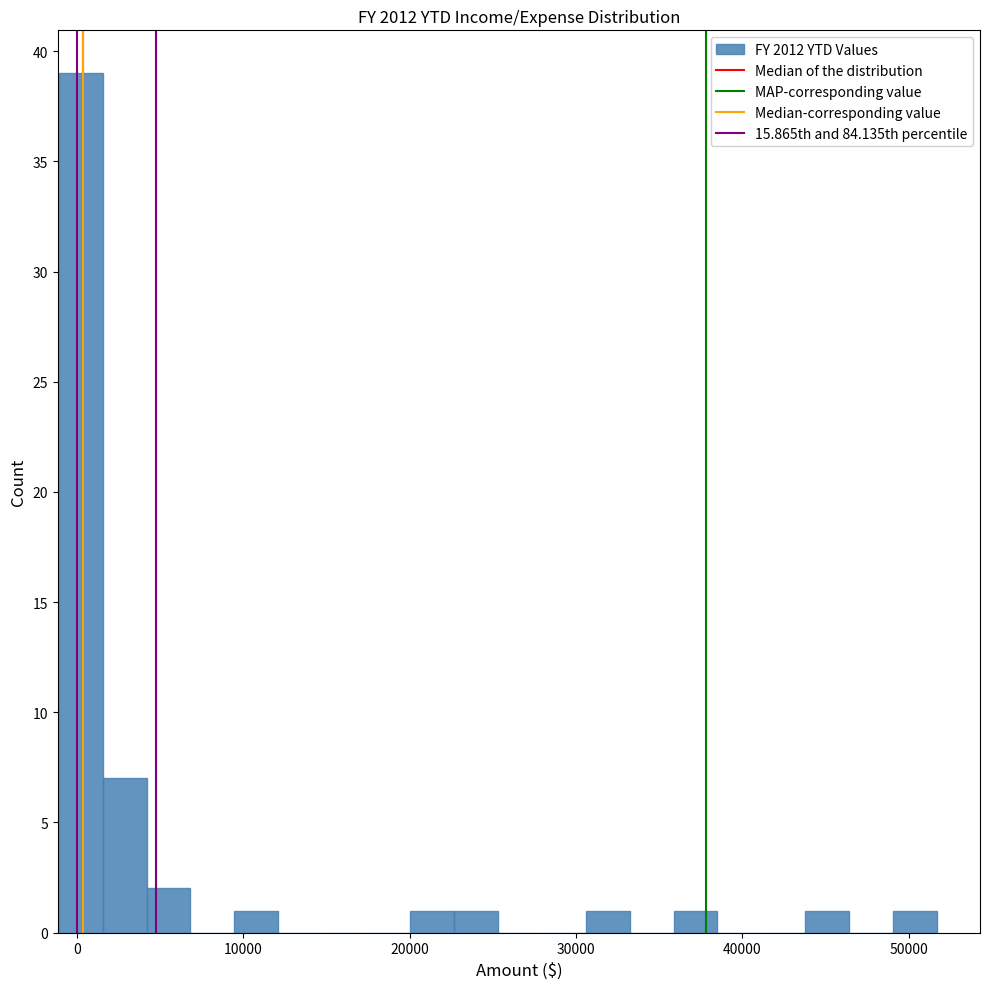

Read against the x-axis, roughly where is the centre of the tallest bar?

0